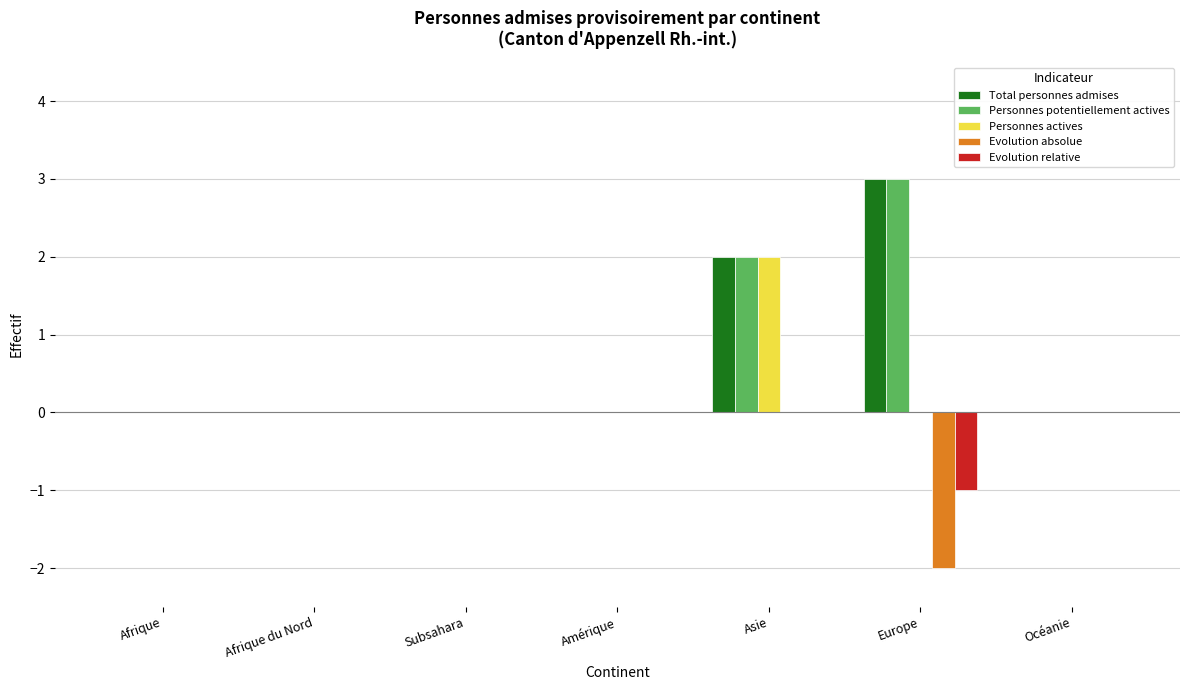

True or false: Personnes potentiellement actives has a value of 1 at Asie.

False